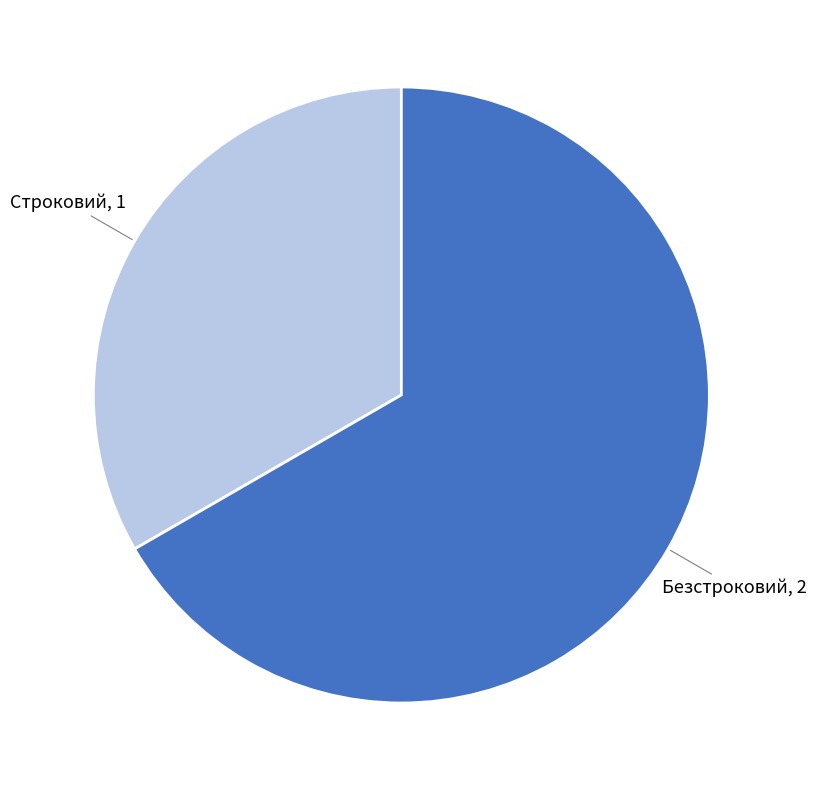

Which has a higher value, Безстроковий or Строковий?

Безстроковий